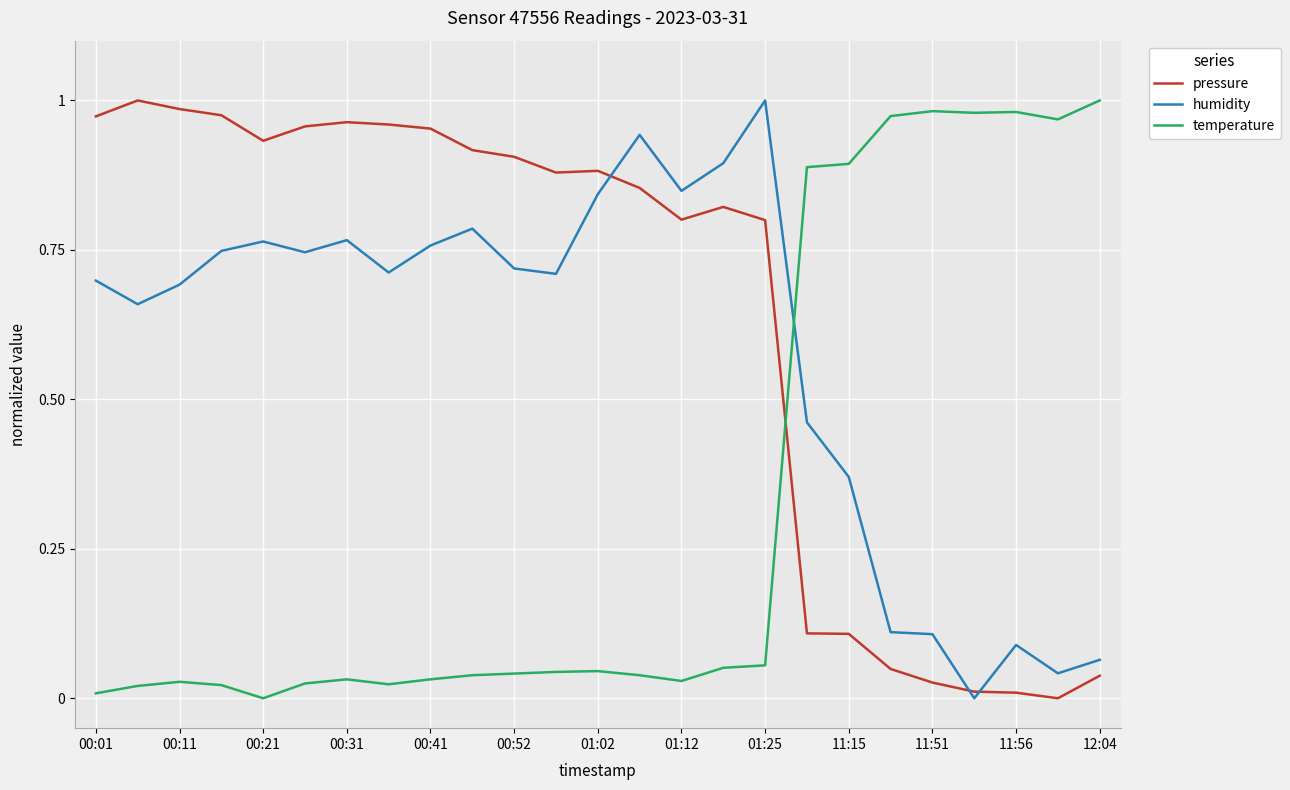

Which series has the largest total across all categories?

pressure